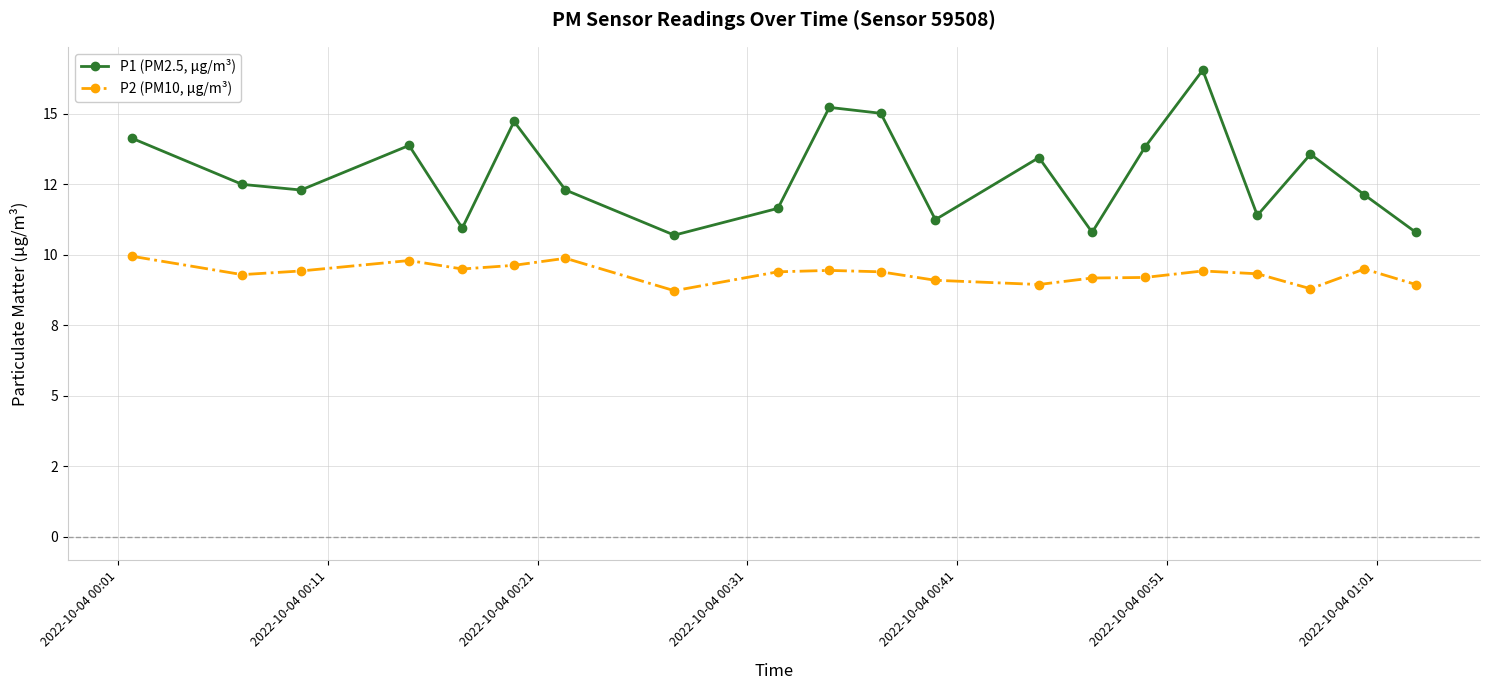

What are all the series names shown in the legend?

P1 (PM2.5, µg/m³), P2 (PM10, µg/m³)